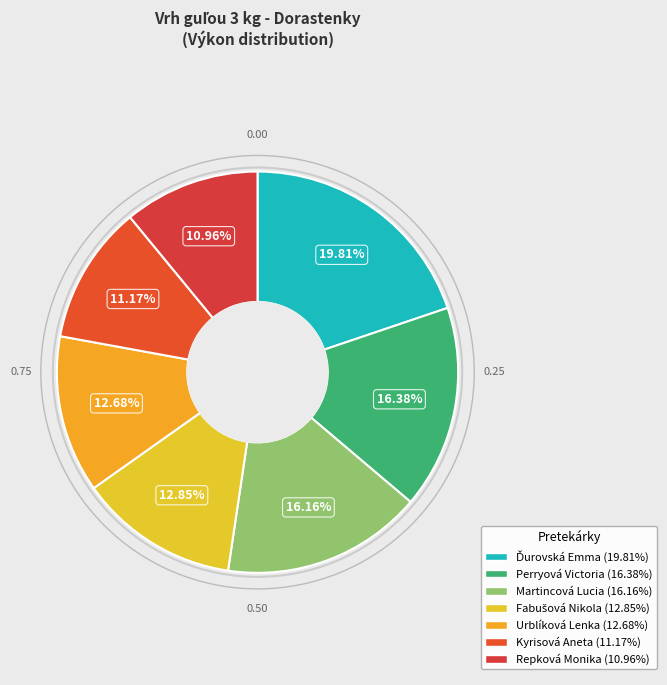

Do Repková Monika and Kyrisová Aneta together represent more than half of the pie?

No